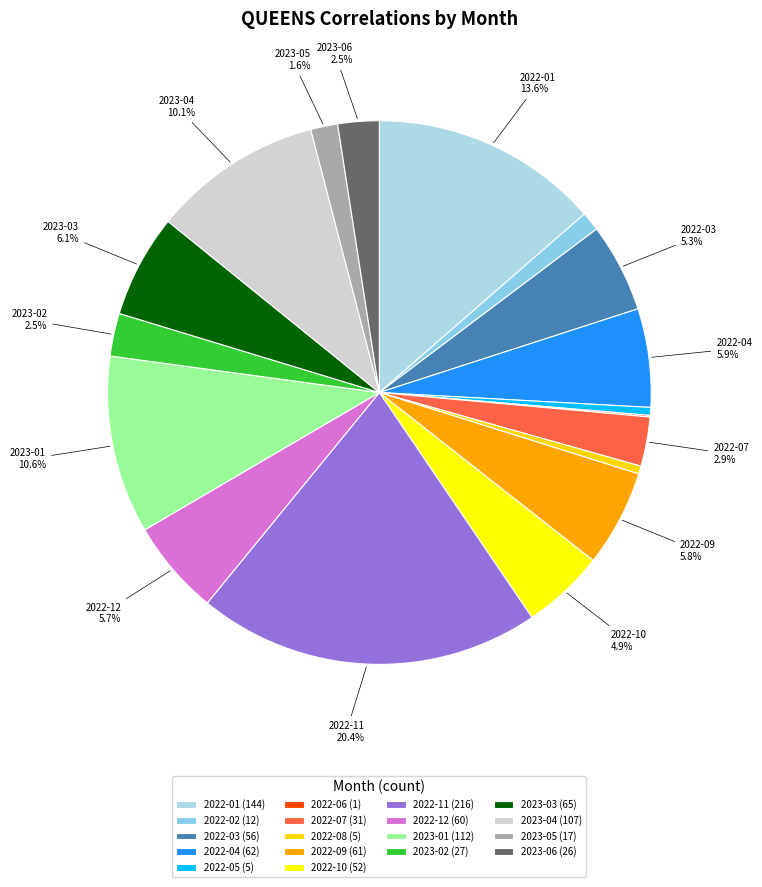

Which category has the biggest portion of the pie?

2022-11